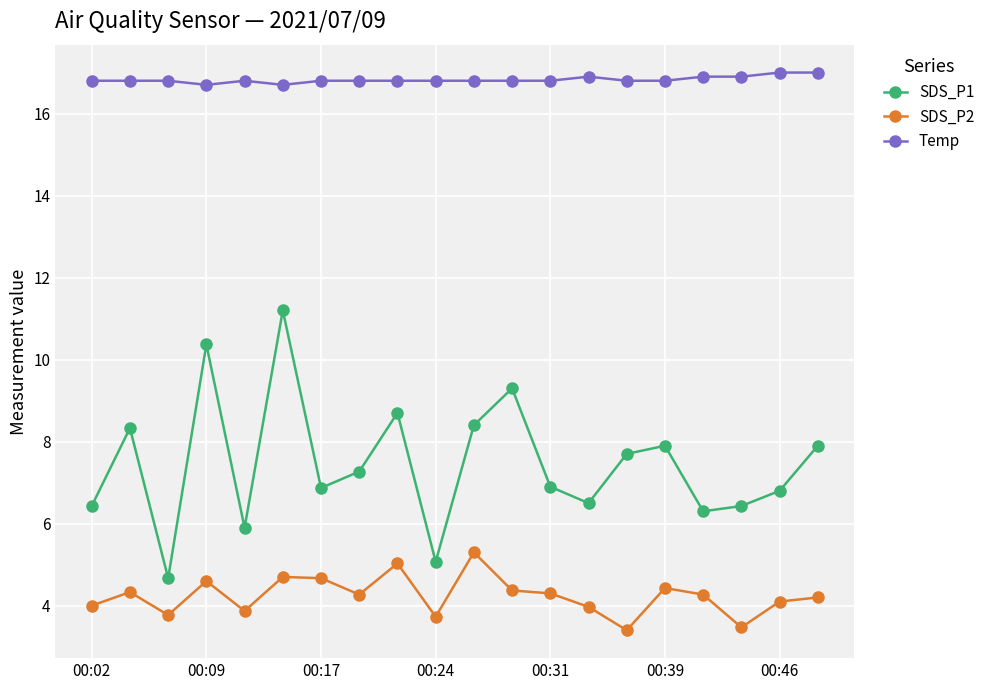

What is the sum of all SDS_P2 values?

84.8